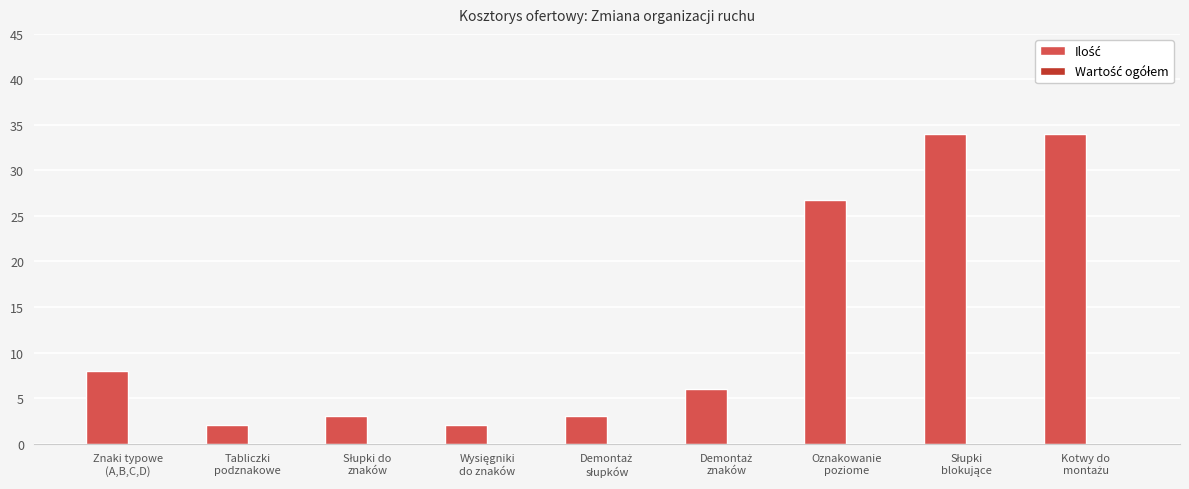

What is the minimum value shown in the chart?

2.0